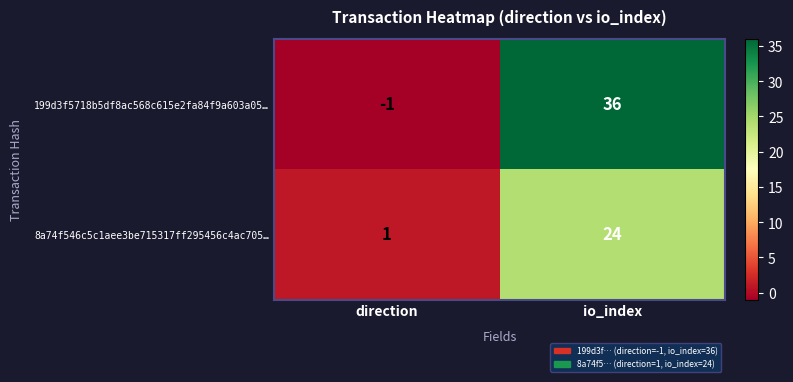

At how many categories does at least one series exceed 22?

1